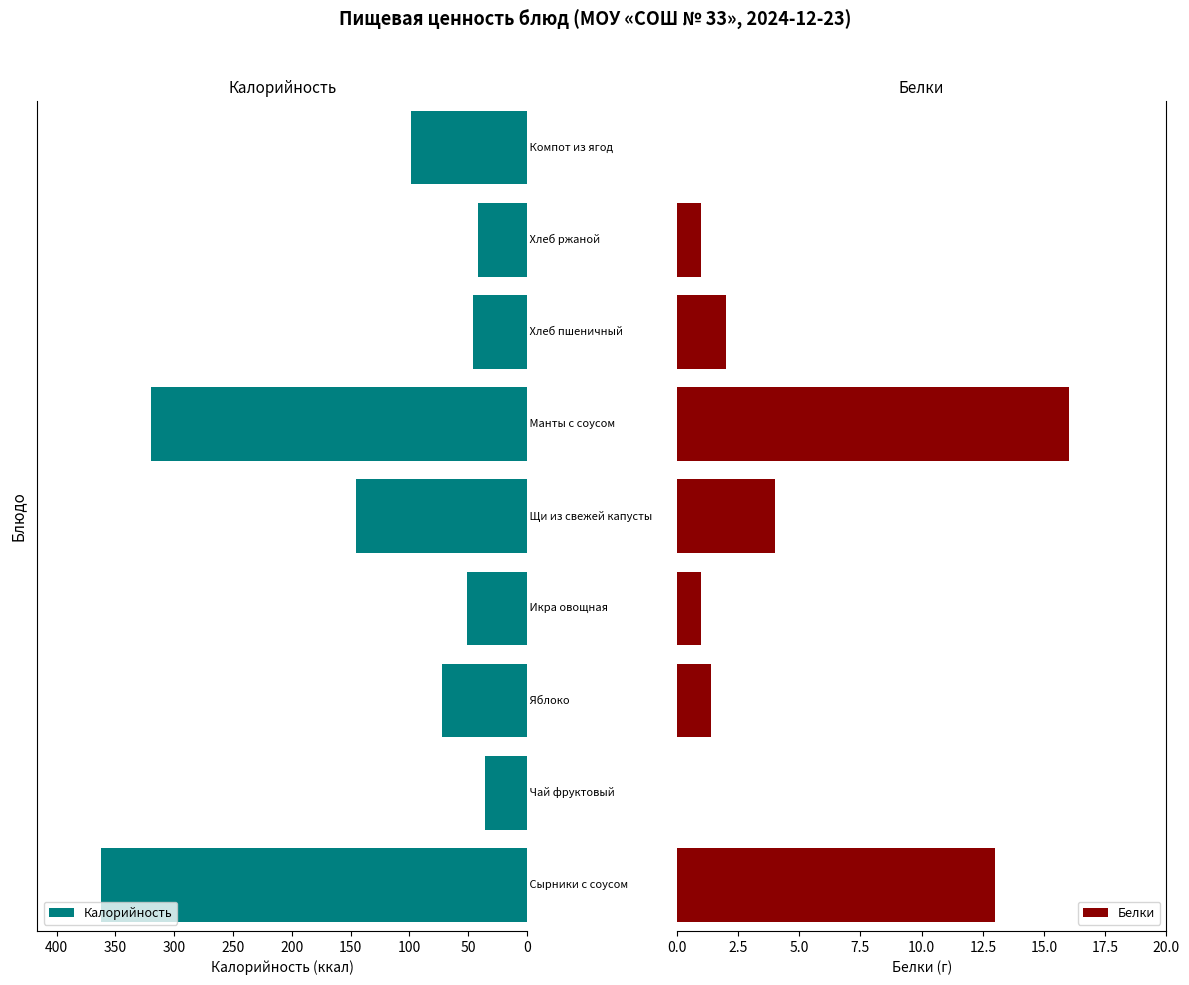

What is the difference between the highest and lowest values at 100?

70.6